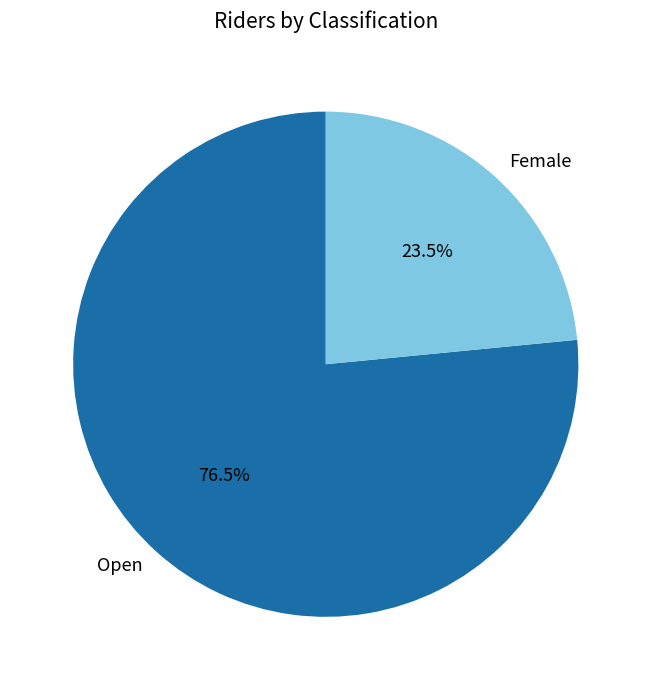

Is there a majority slice in this chart?

Yes